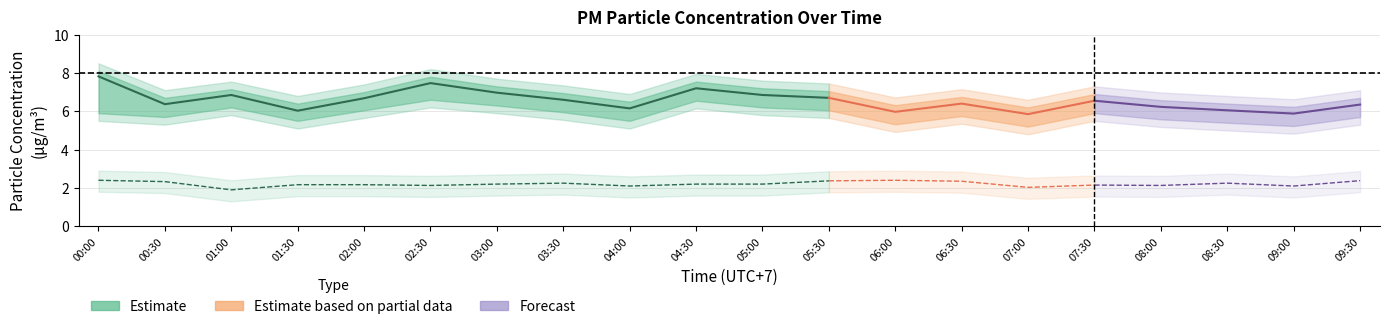

Is the value of P2_lower at 09:30 greater than the value of P1_upper at 01:30?

No